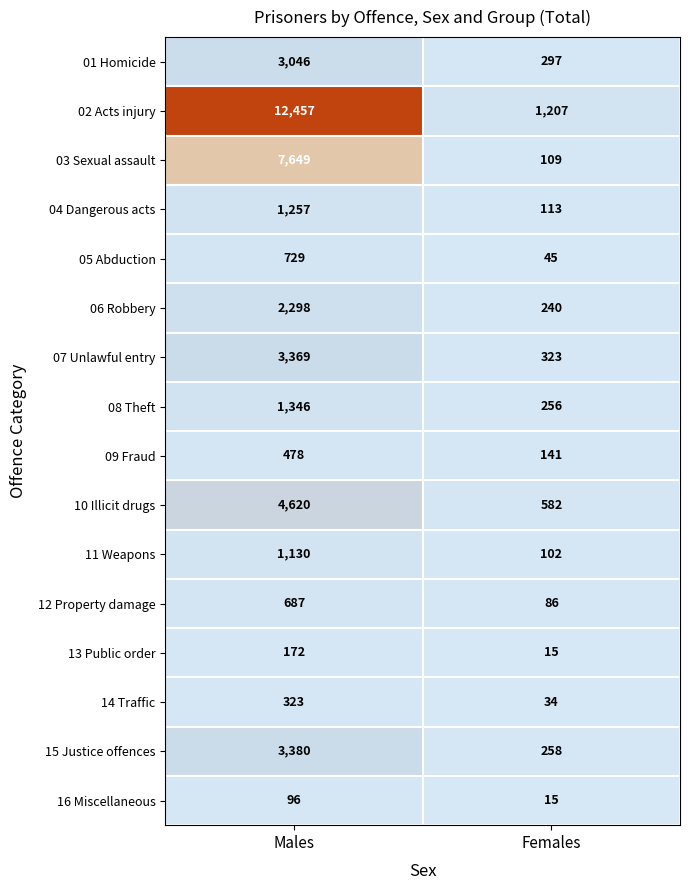

What is the total value across all series at Females?

3823